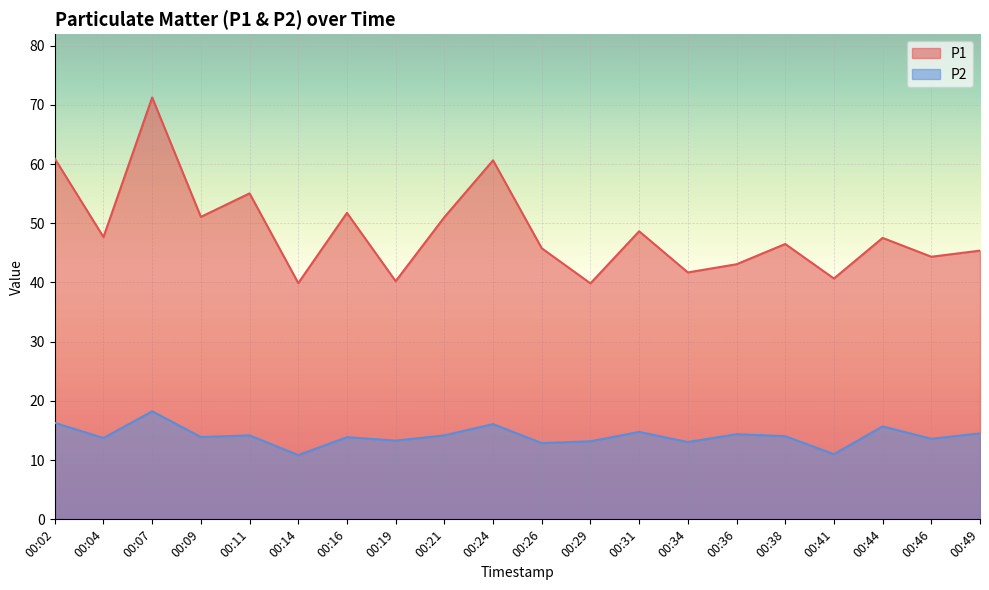

Where is P2 nearest to the value 14?

00:38